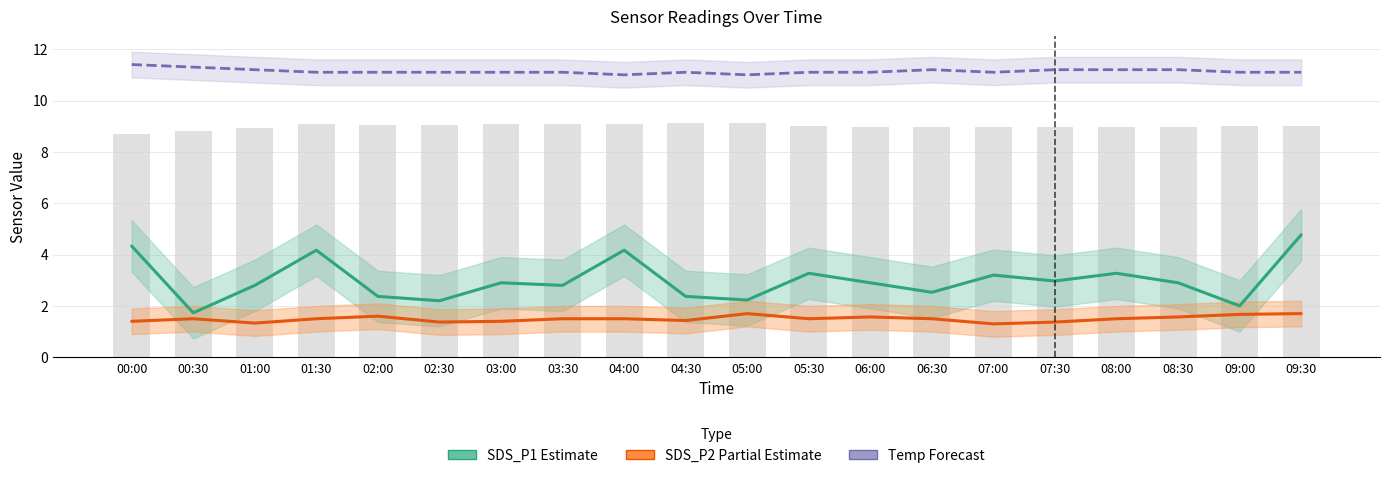

The SDS_P2 (Partial Estimate) series shows 1.7 at 09:30. True or false?

True